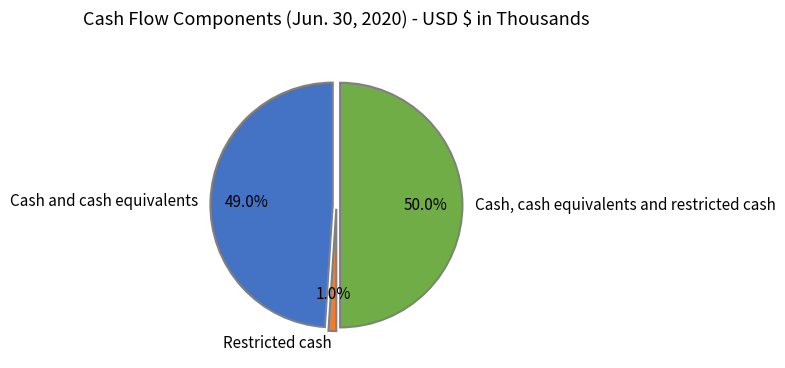

To the nearest percent, what is the combined percentage of Cash and cash equivalents and Restricted cash?

50%